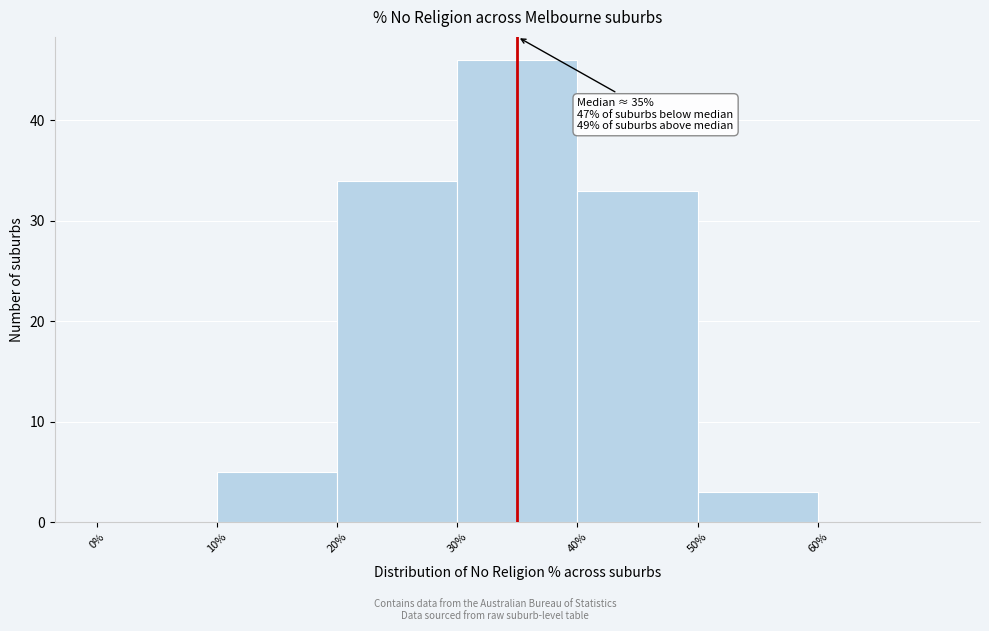

Which range on the x-axis has the tallest bar?

30 to 40